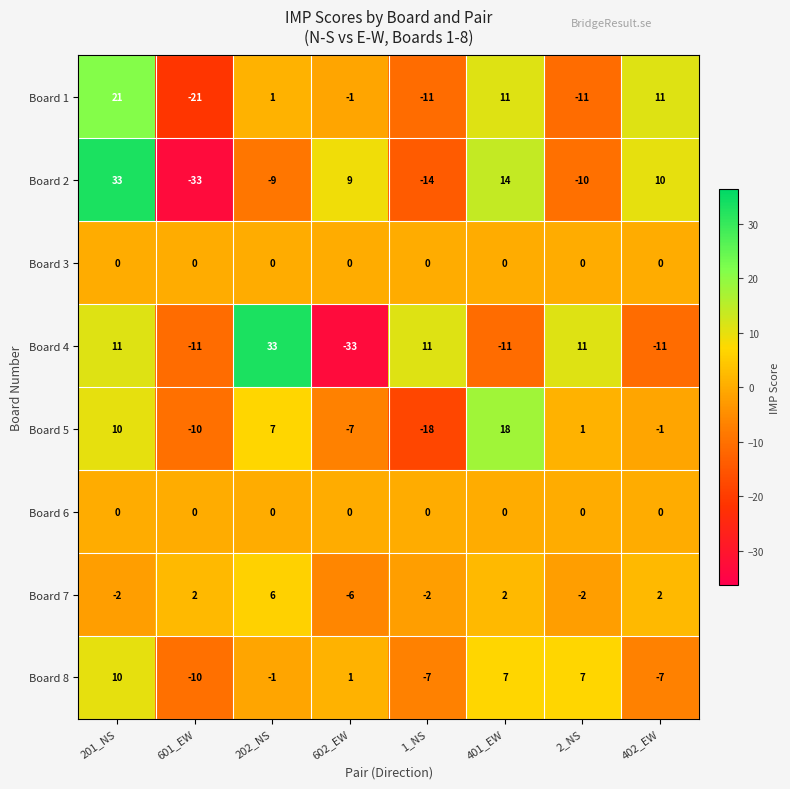

What is the maximum value for Board 2?

33